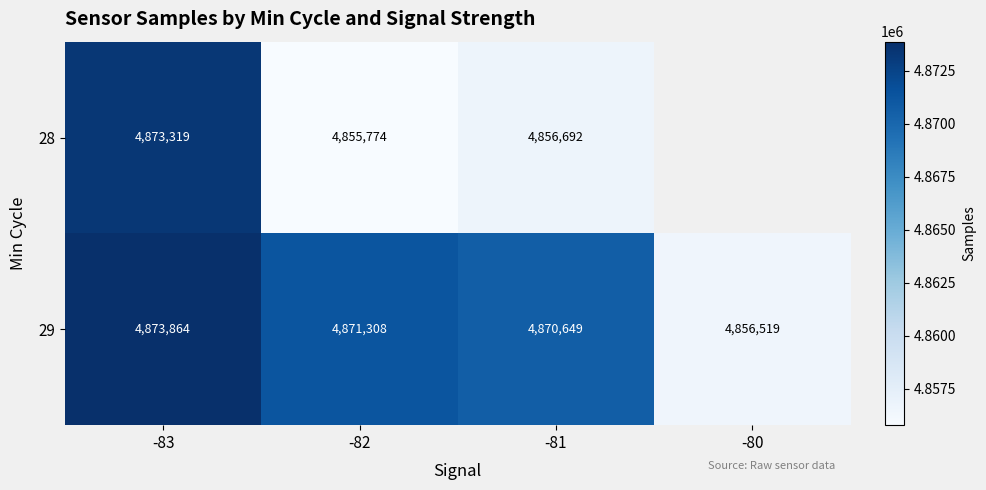

How many data points does each series have?

4